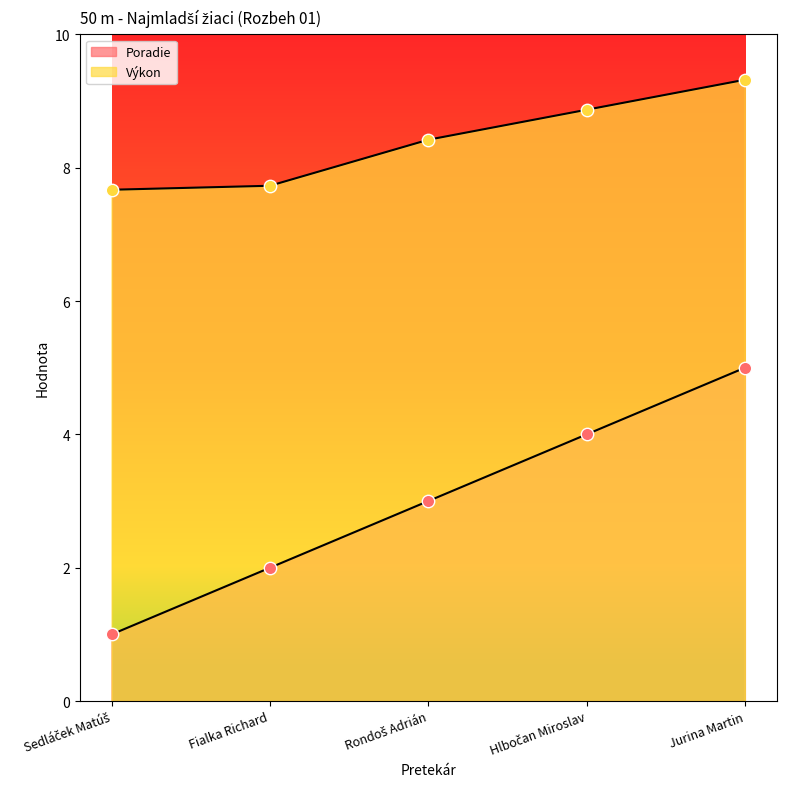

Which series contains the lowest Y value?

Poradie